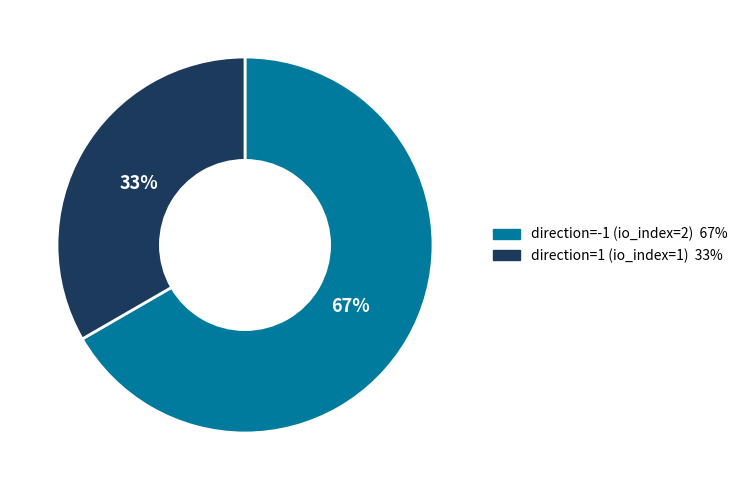

To the nearest percent, what is the average slice percentage?

50%